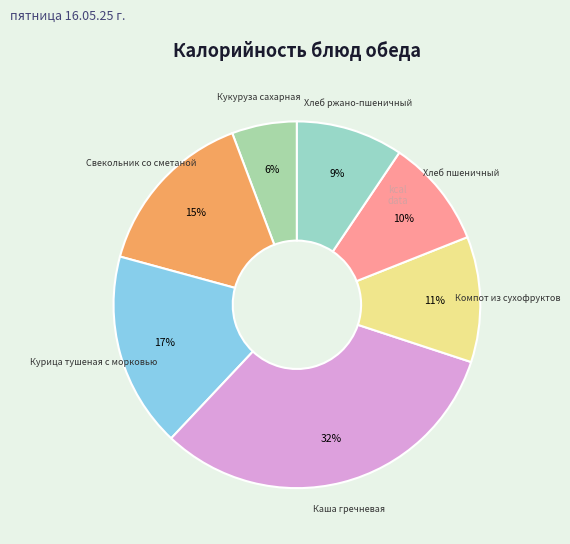

To the nearest percent, what percentage of the pie is Компот из сухофруктов?

11%